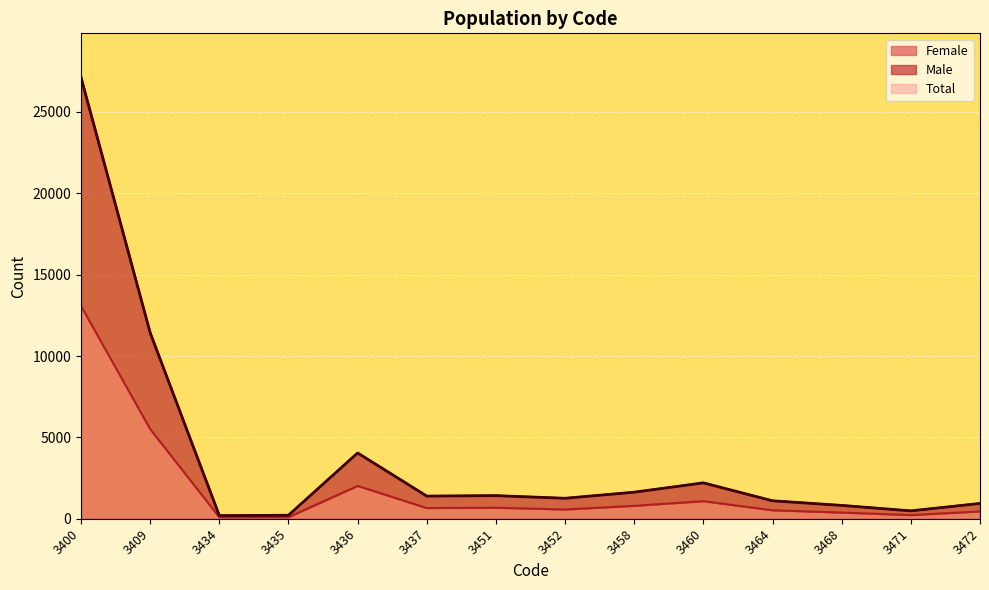

True or false: Male and Female intersect in this chart.

False